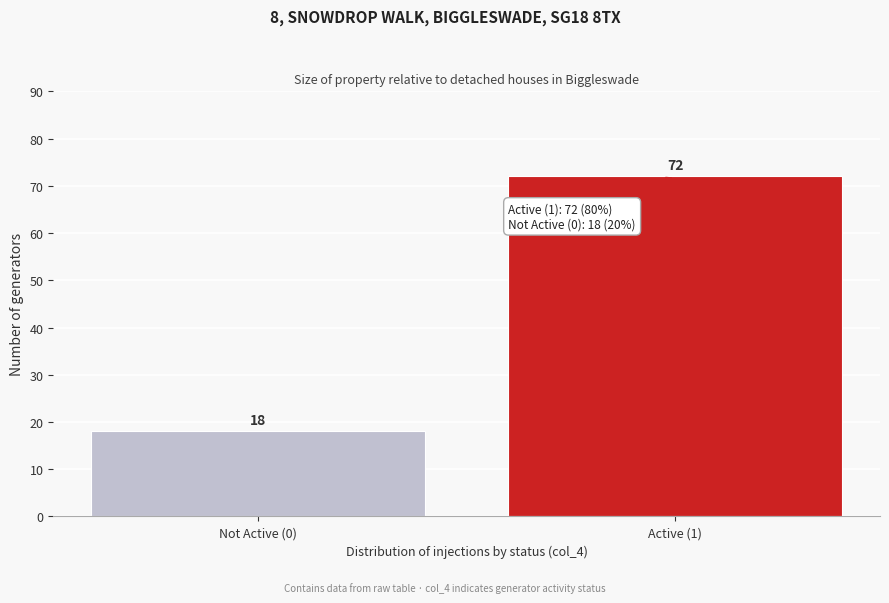

Reading right to left, transcribe all the data shown in this chart.

72	18